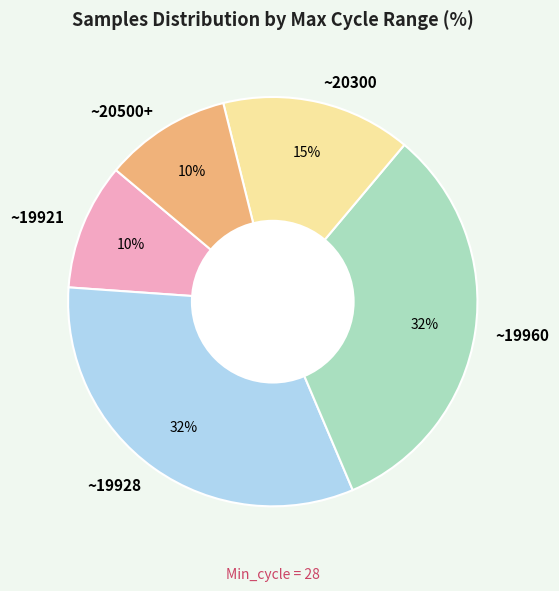

Approximately how many times larger is the value at ~20300 compared to ~19921?

1.5